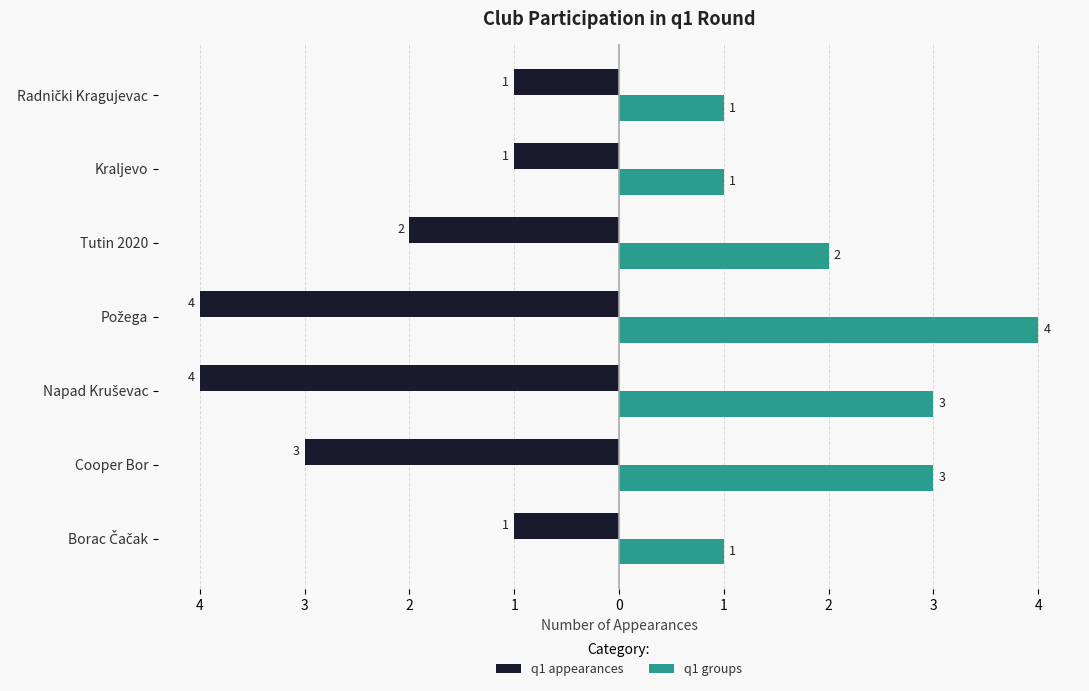

What are all the series names shown in the legend?

q1 appearances, q1 groups